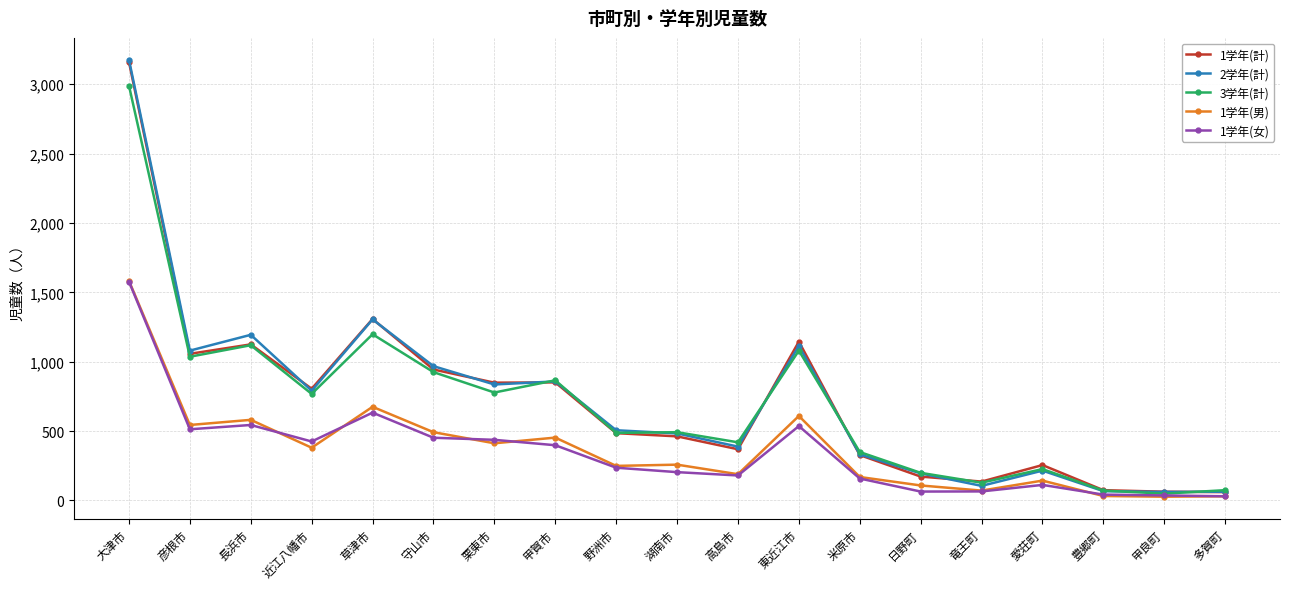

True or false: 2学年(計) has a value of 219 at 高島市.

False